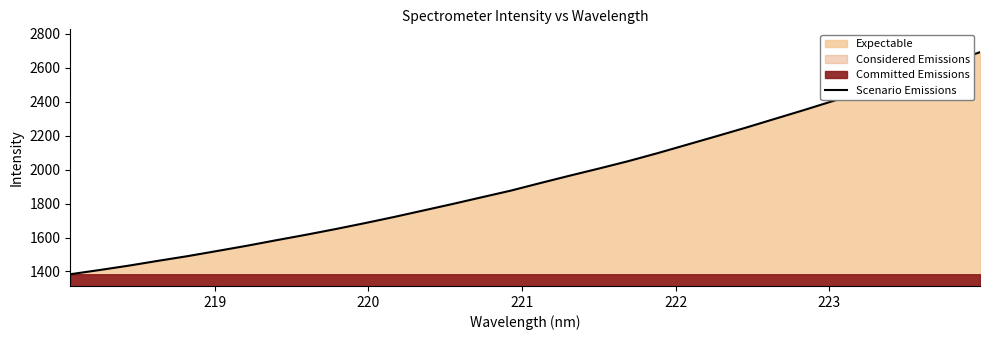

What is the maximum value for Scenario Emissions?

2692.8